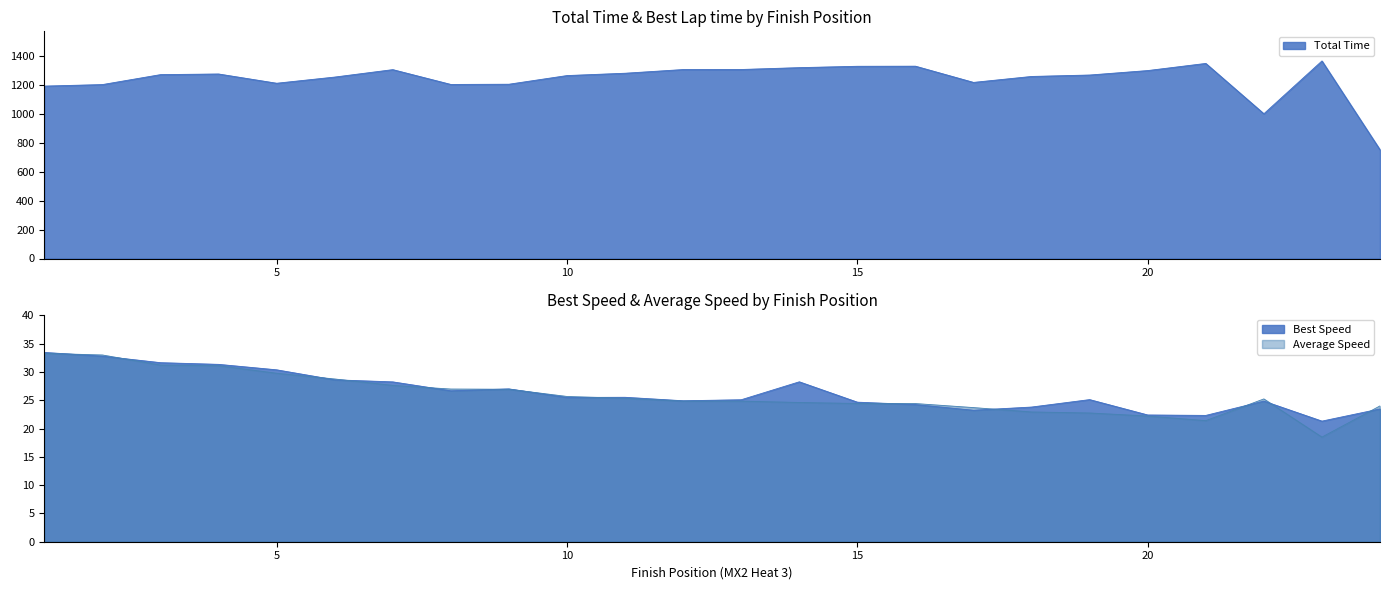

What is the average value of the Total Time series?

1238.3